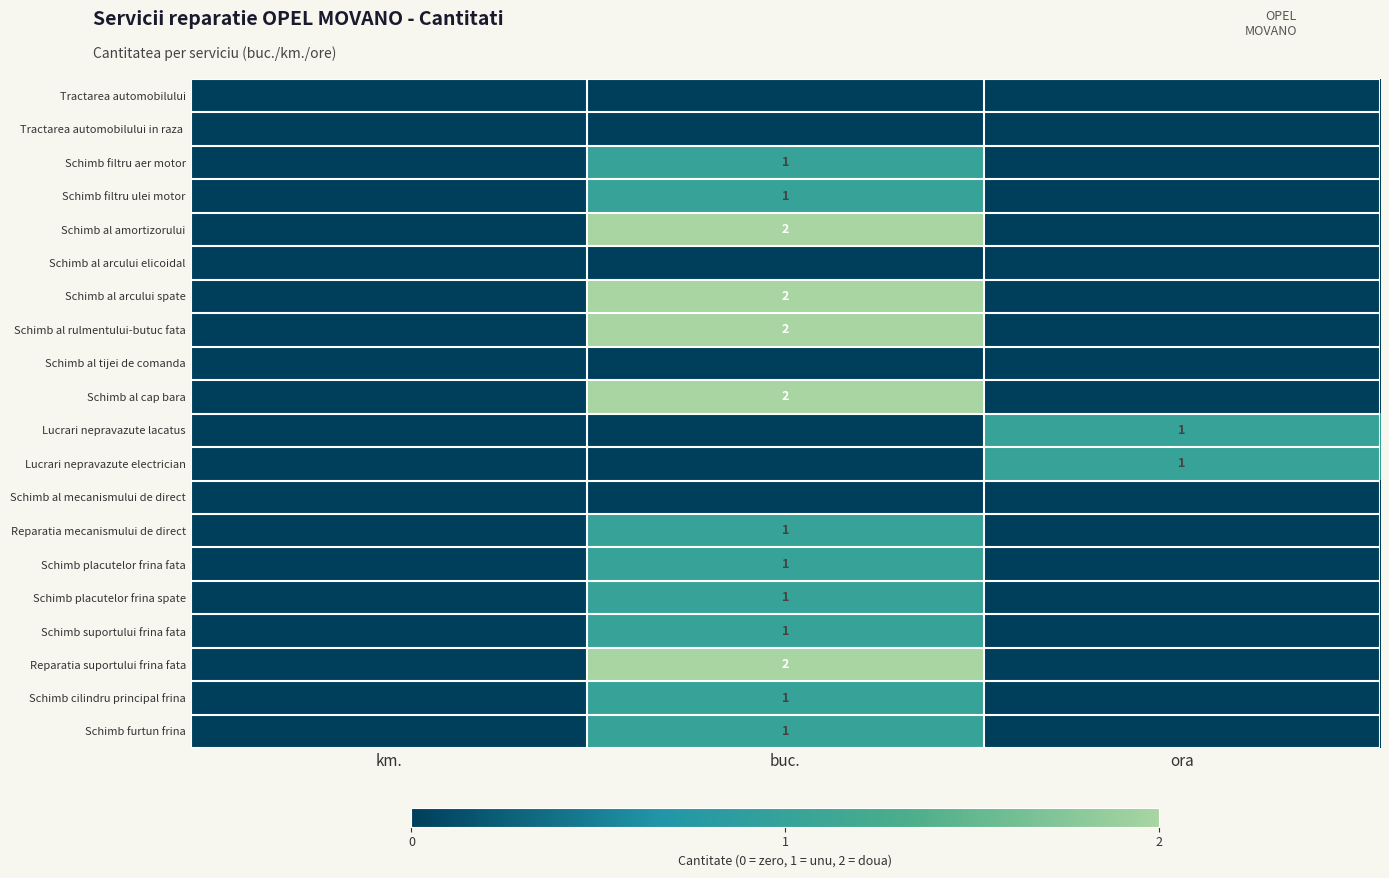

List the labels in order of Schimb suportului frina fata value, largest first.

buc., km., ora